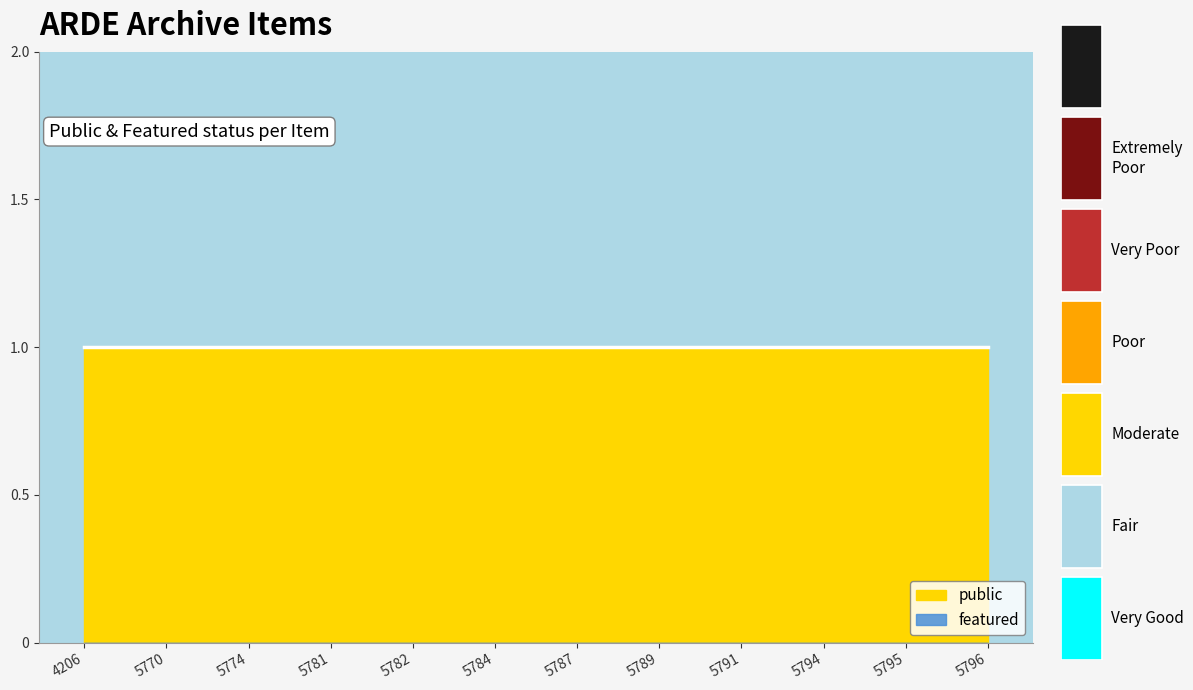

What is the value of the public point at the 10th from the left?

1